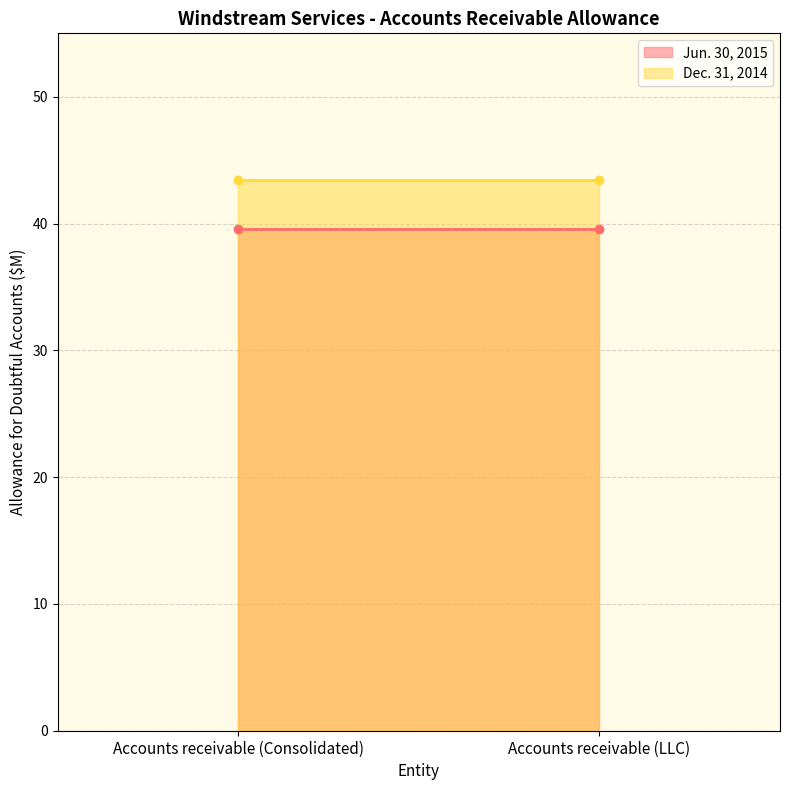

What is the average value of the Dec. 31, 2014 series?

43.4